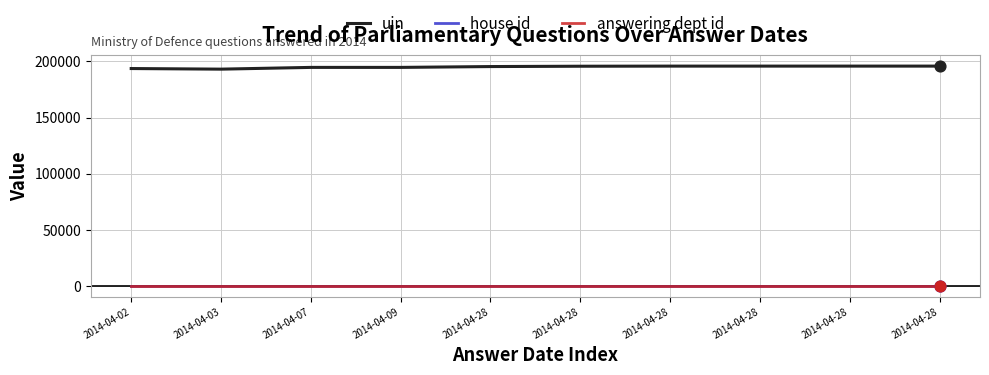

What is the total value across all series at 2014-04-28?

195426